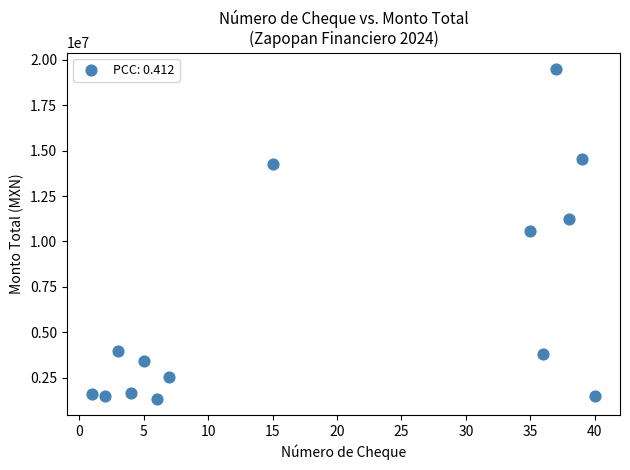

What is the range of X values (max minus min)?

39.0